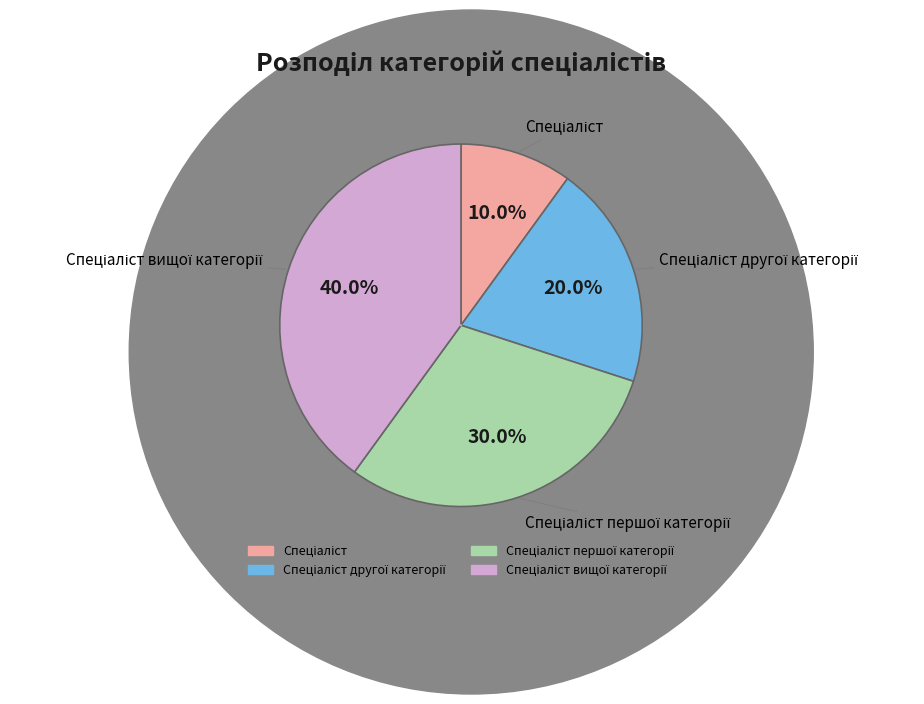

Is there a majority slice in this chart?

No